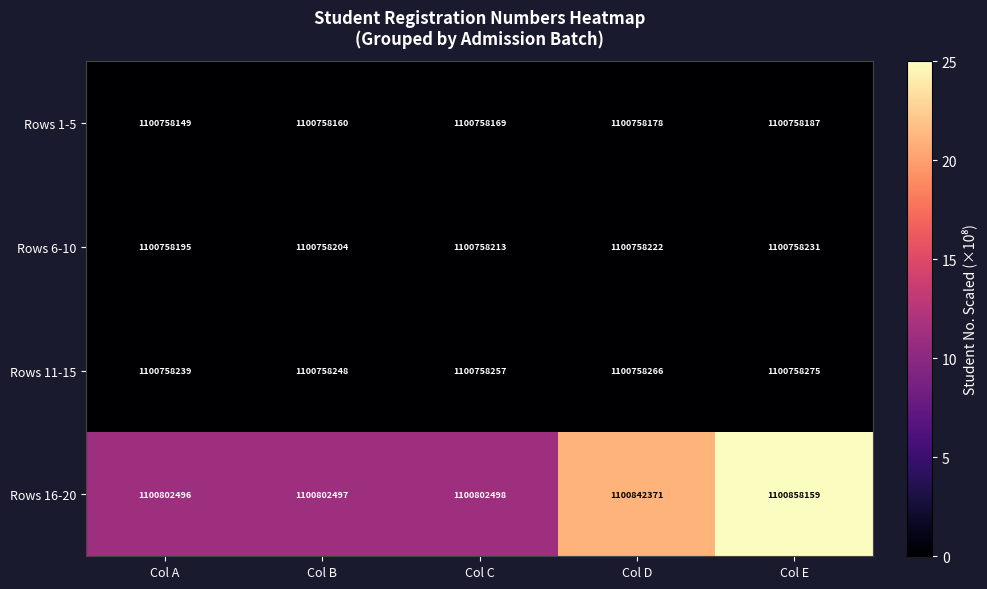

What is the greatest value displayed?

1100858159